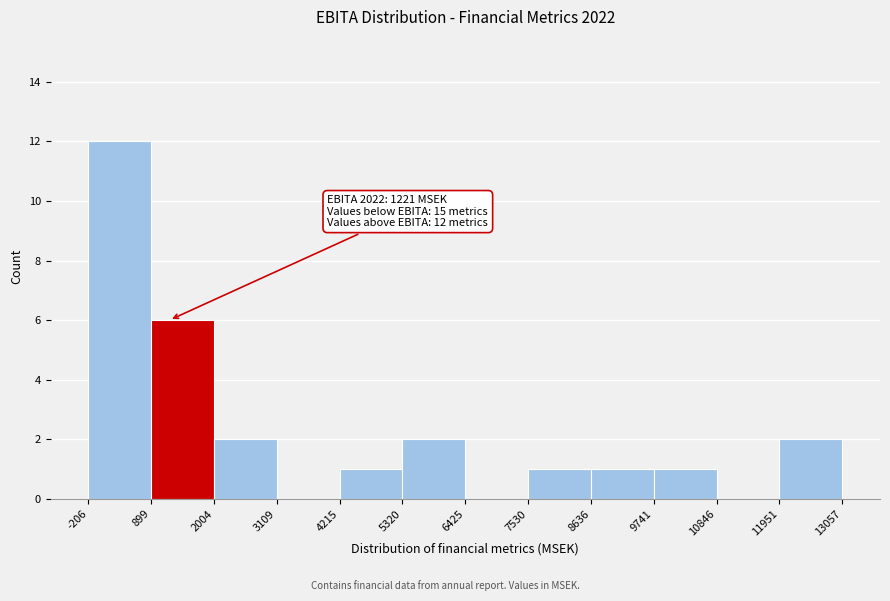

Over which range of the x-axis is the bar tallest?

-206 to 899